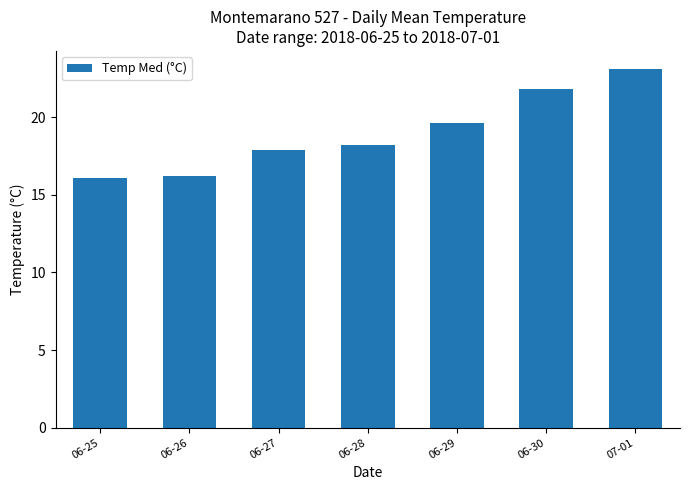

How many bars are there in total?

7